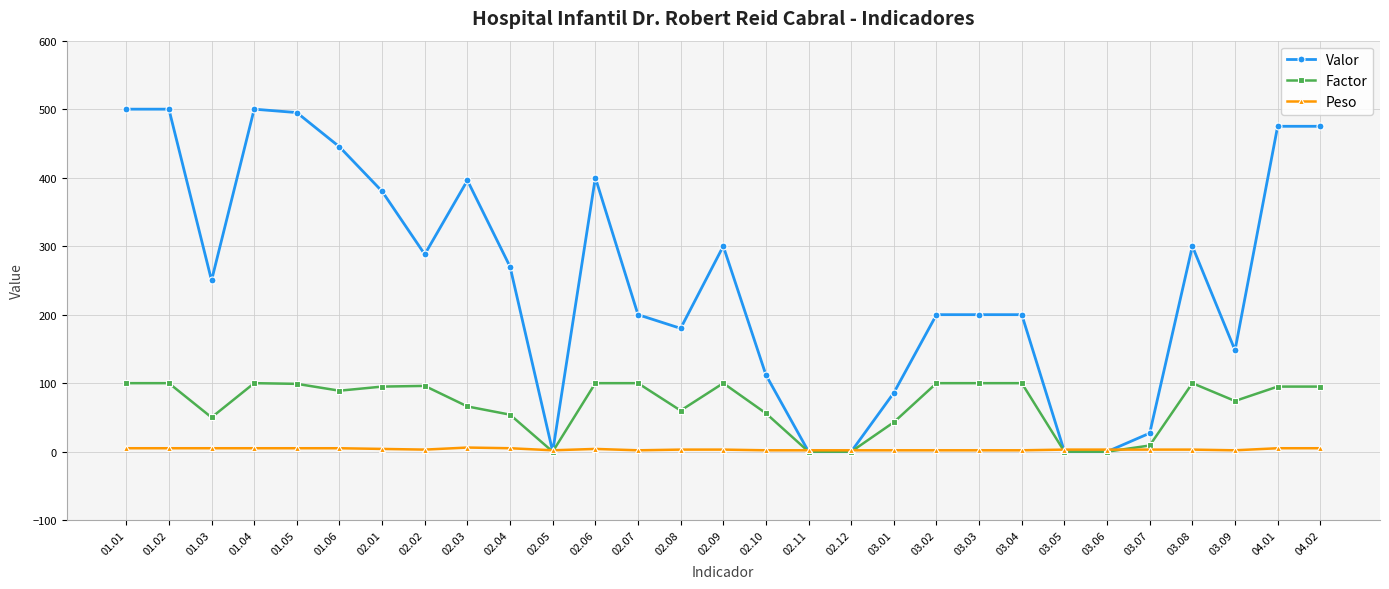

How many lines are shown in the chart?

3